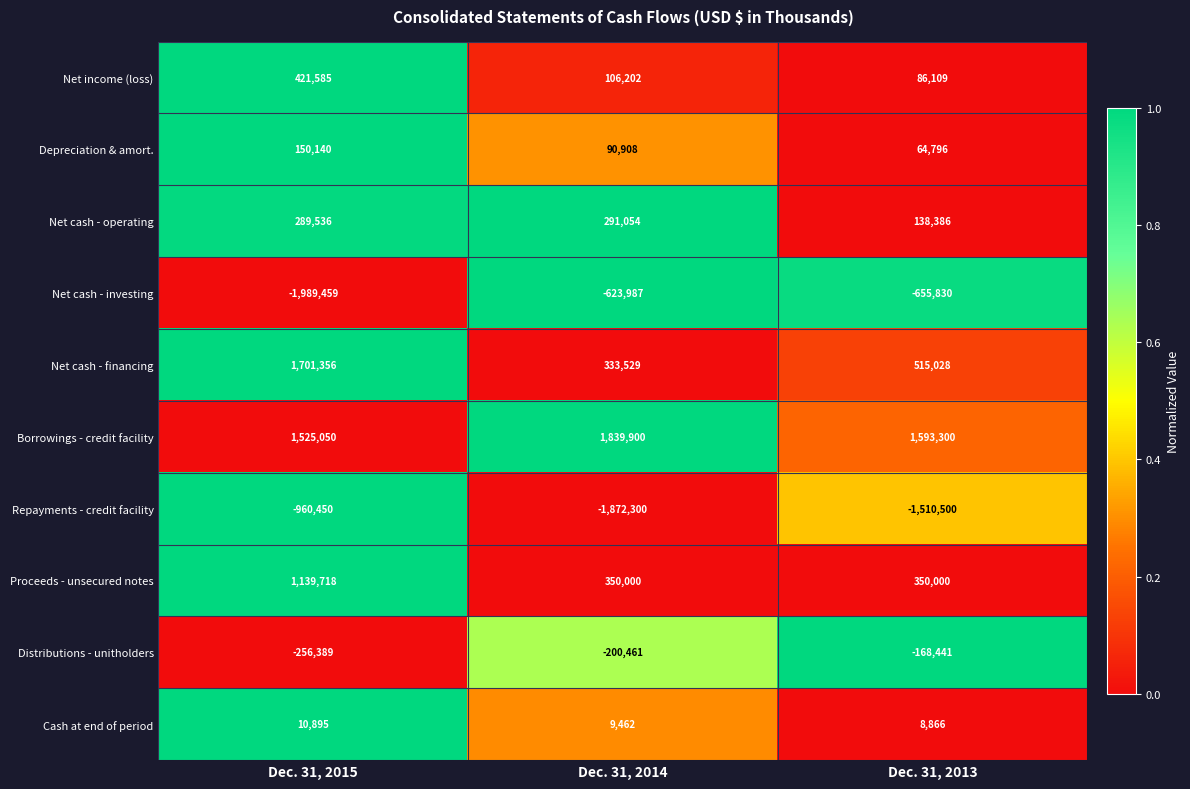

Reading left to right, transcribe all the data shown in this chart.

Net income (loss): 421585	106202	86109
Depreciation & amort.: 150140	90908	64796
Net cash - operating: 289536	291054	138386
Net cash - investing: -1989459	-623987	-655830
Net cash - financing: 1701356	333529	515028
Borrowings - credit facility: 1525050	1839900	1593300
Repayments - credit facility: -960450	-1872300	-1510500
Proceeds - unsecured notes: 1139718	350000	350000
Distributions - unitholders: -256389	-200461	-168441
Cash at end of period: 10895	9462	8866